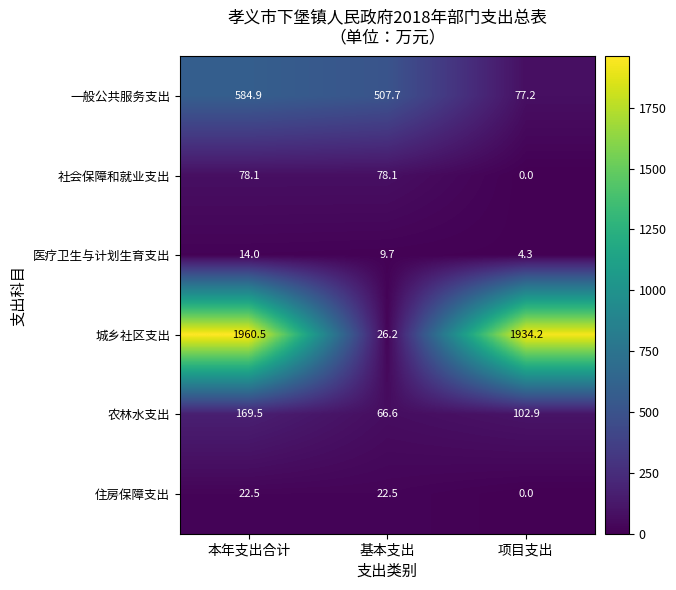

What is the sum of the 社会保障和就业支出 values at 基本支出 and 本年支出合计?

156.2